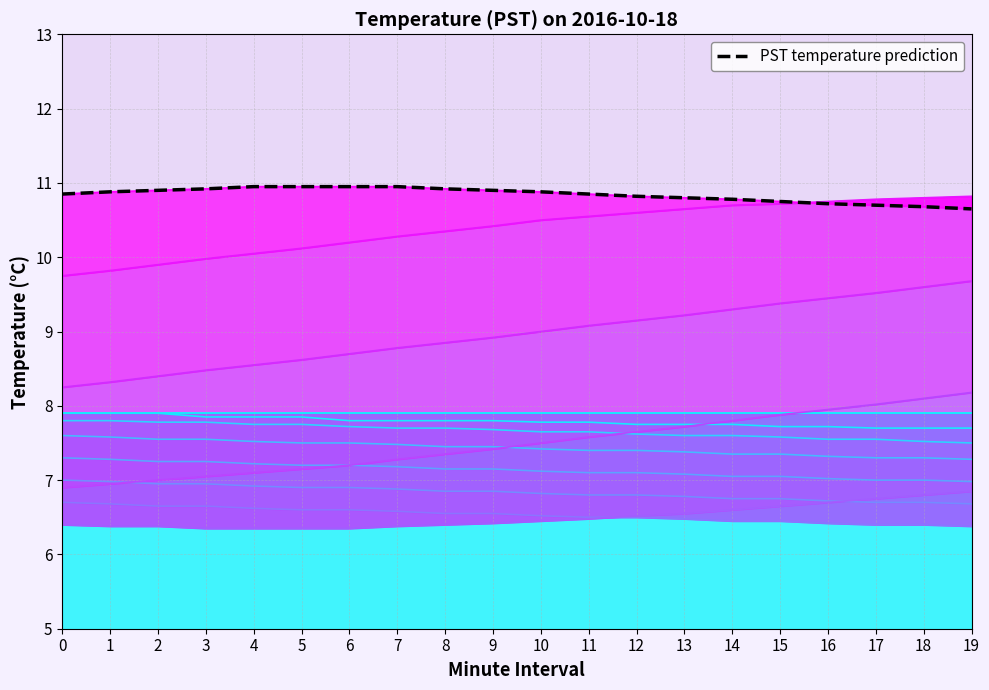

Which label corresponds to the smallest value in the chart?

19